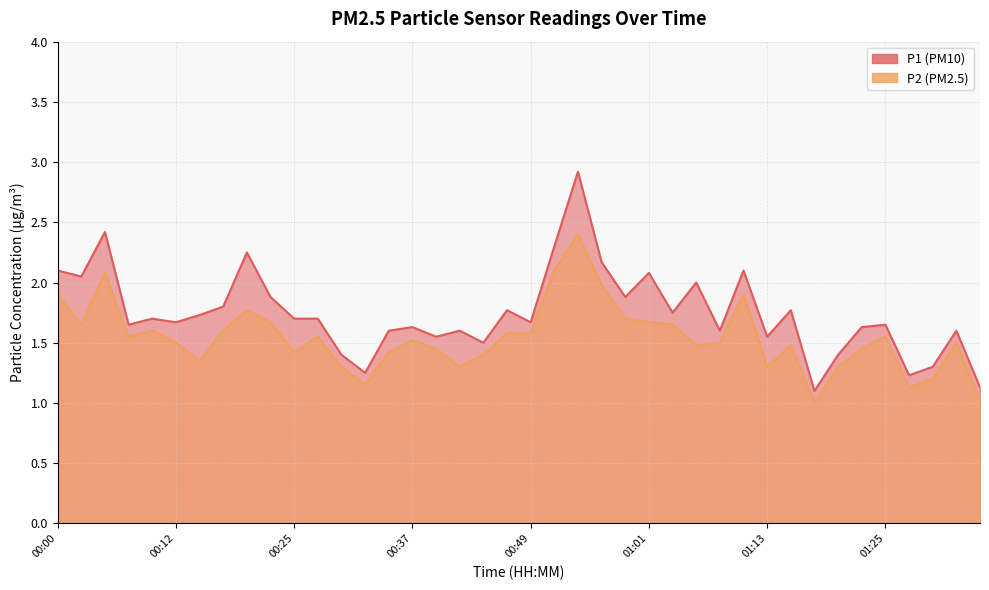

Reading left to right, what are all the values shown in this chart?

P1: 2.1	2.0	2.4	1.6	1.7	1.7	1.7	1.8	2.2	1.9	1.7	1.7	1.4	1.2	1.6	1.6	1.6	1.6	1.5	1.8	1.7	2.3	2.9	2.2	1.9	2.1	1.8	2.0	1.6	2.1	1.6	1.8	1.1	1.4	1.6	1.6	1.2	1.3	1.6	1.1
P2: 1.9	1.6	2.1	1.6	1.6	1.5	1.4	1.6	1.8	1.7	1.4	1.6	1.3	1.1	1.4	1.5	1.4	1.3	1.4	1.6	1.6	2.1	2.4	2.0	1.7	1.7	1.6	1.5	1.5	1.9	1.3	1.5	1.0	1.3	1.4	1.6	1.1	1.2	1.5	1.0